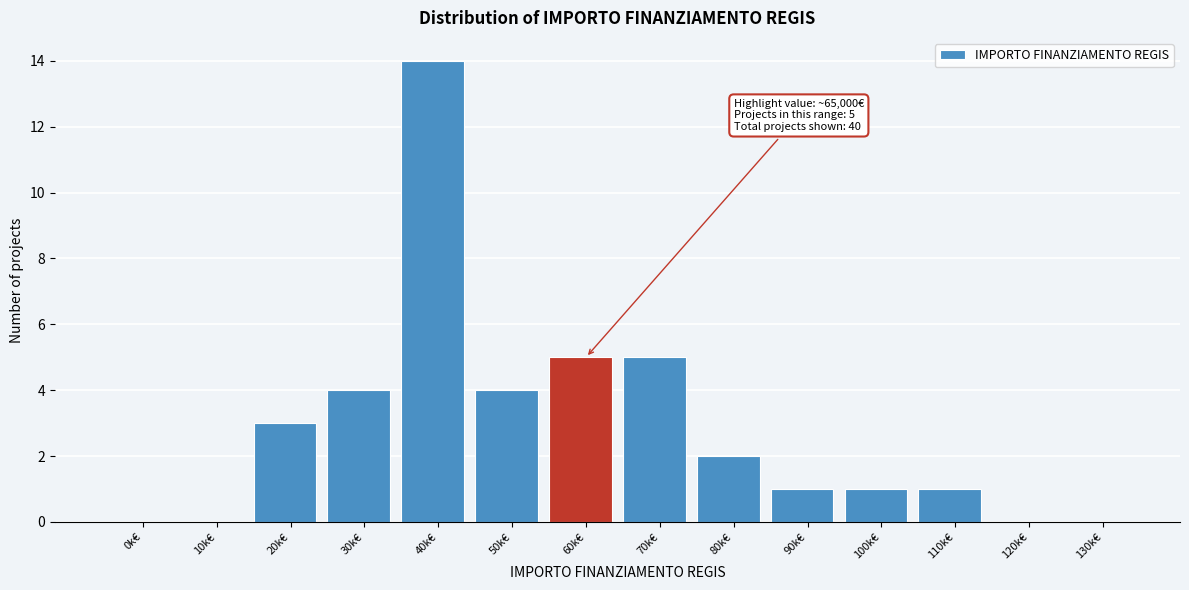

Reading left to right, list all the values displayed in this chart.

0k€=0	10k€=0	20k€=3	30k€=4	40k€=14	50k€=4	60k€=5	70k€=5	80k€=2	90k€=1	100k€=1	110k€=1	120k€=0	130k€=0